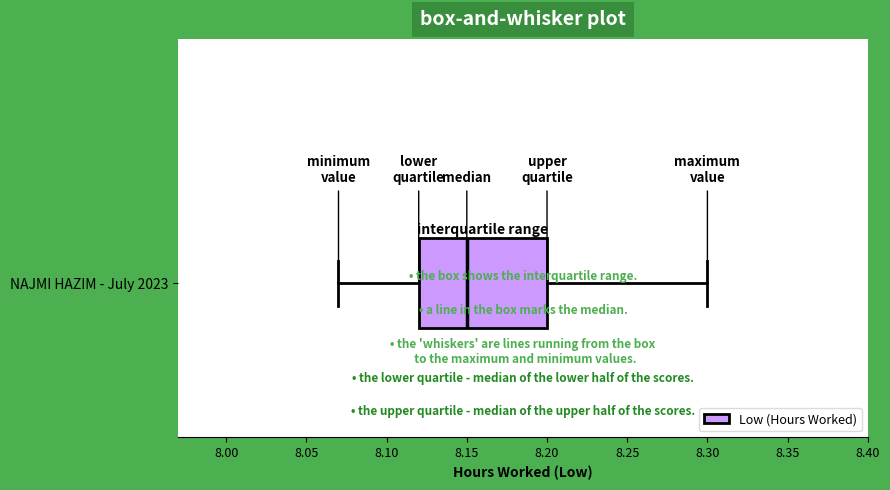

Where does the left whisker of the box for NAJMI HAZIM - July 2023 end on the x-axis? The values are not printed on the chart, so give them approximately, as read against the axis.

8.07